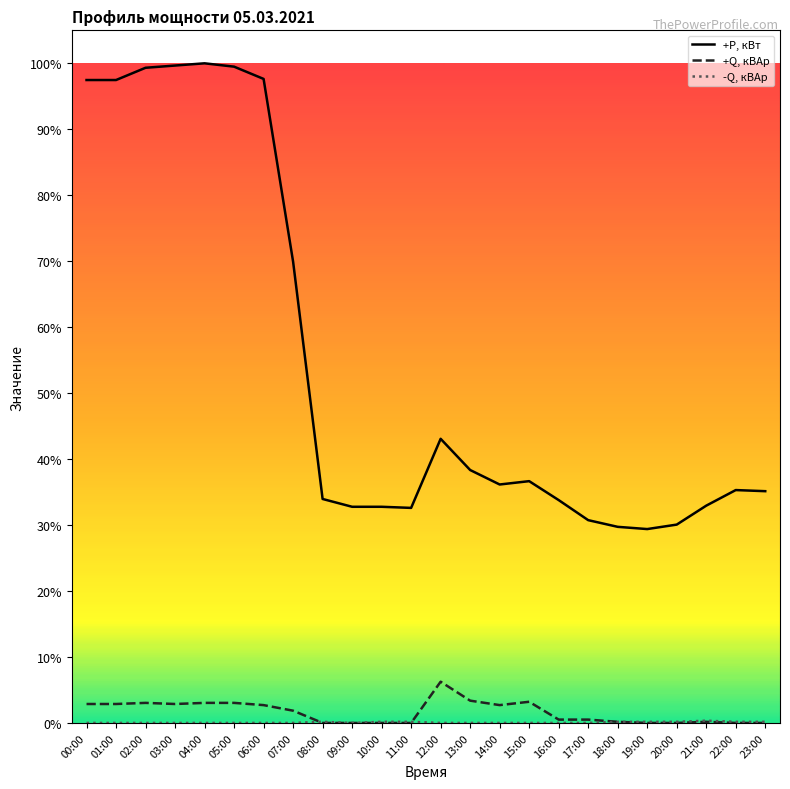

Does the chart have visible grid lines?

No